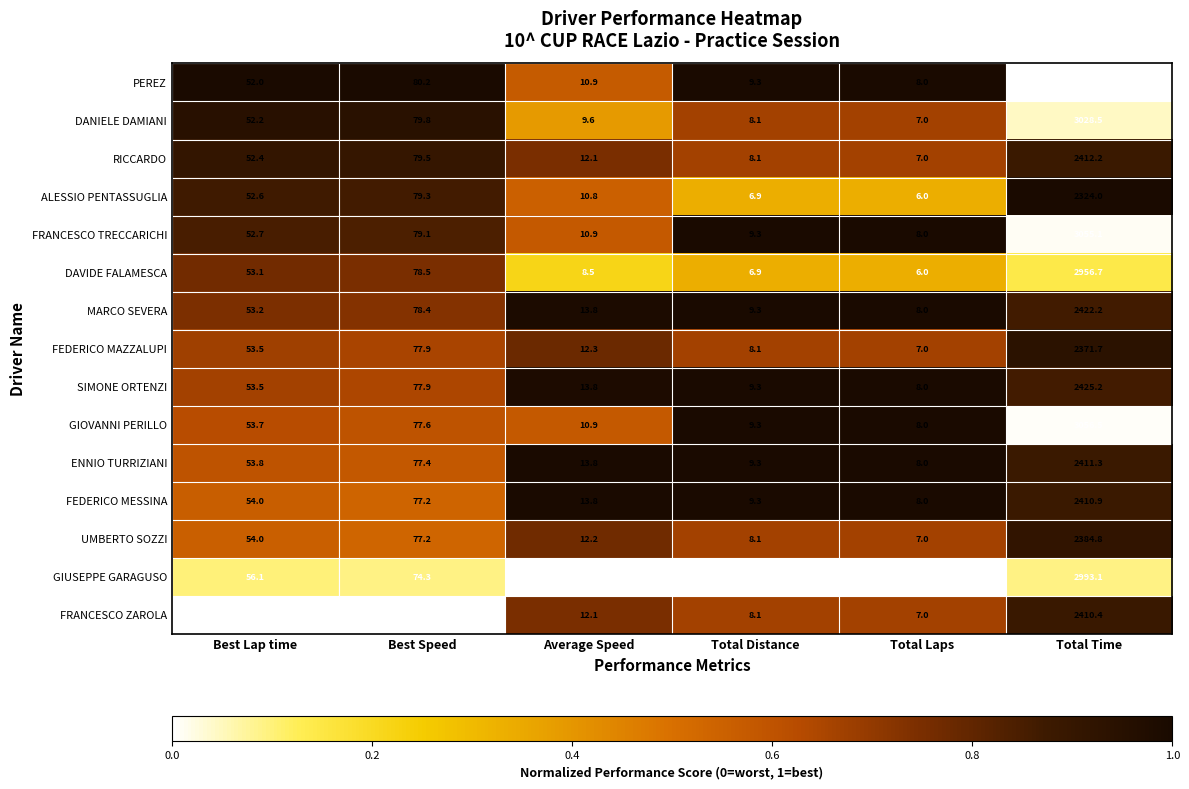

What is the spread (max minus min) of values at Average Speed?

6.8